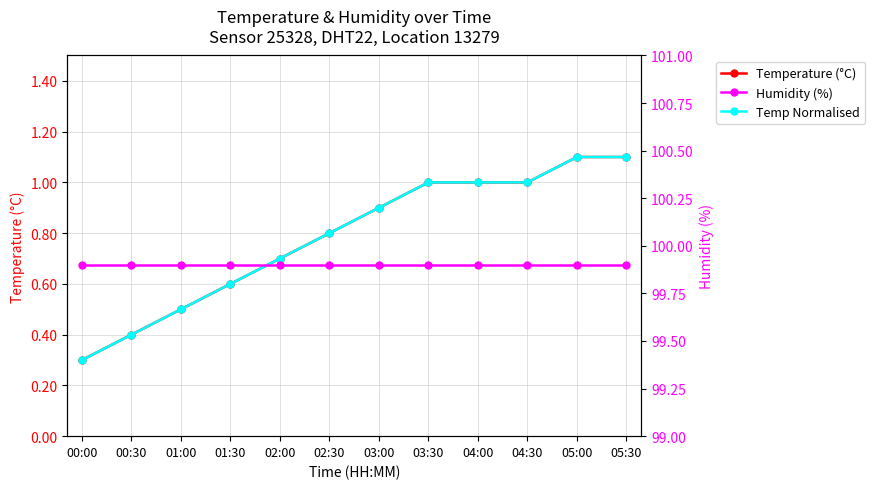

What is the difference between the maximum and second lowest values in the Temperature (°C) series?

0.7